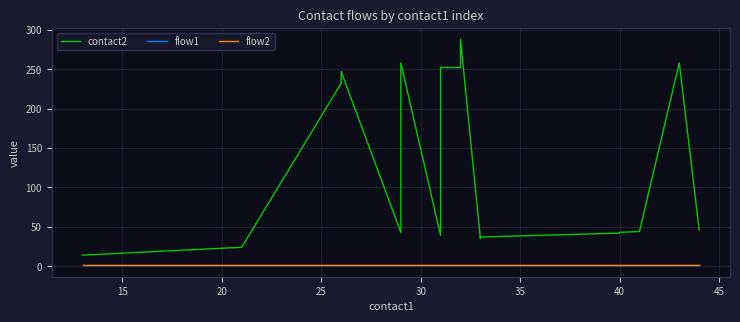

What is the maximum value shown in the chart?

288